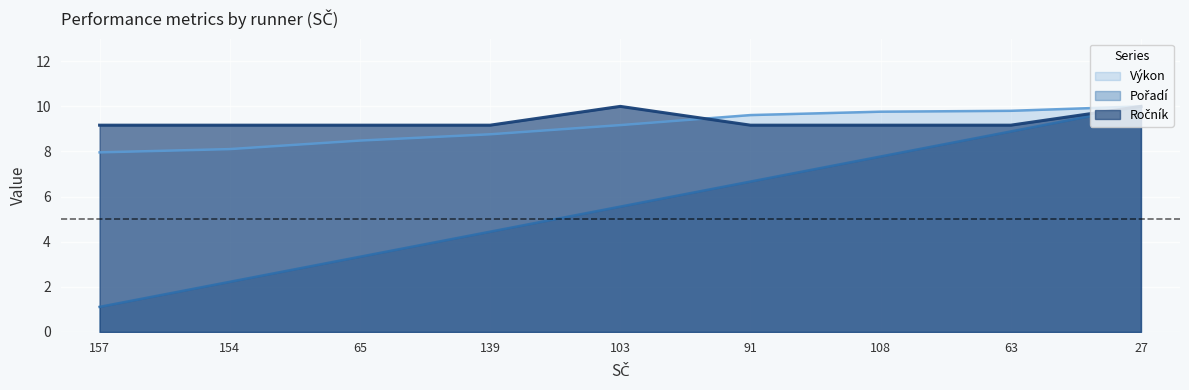

What is the minimum value for Ročník?

9.2